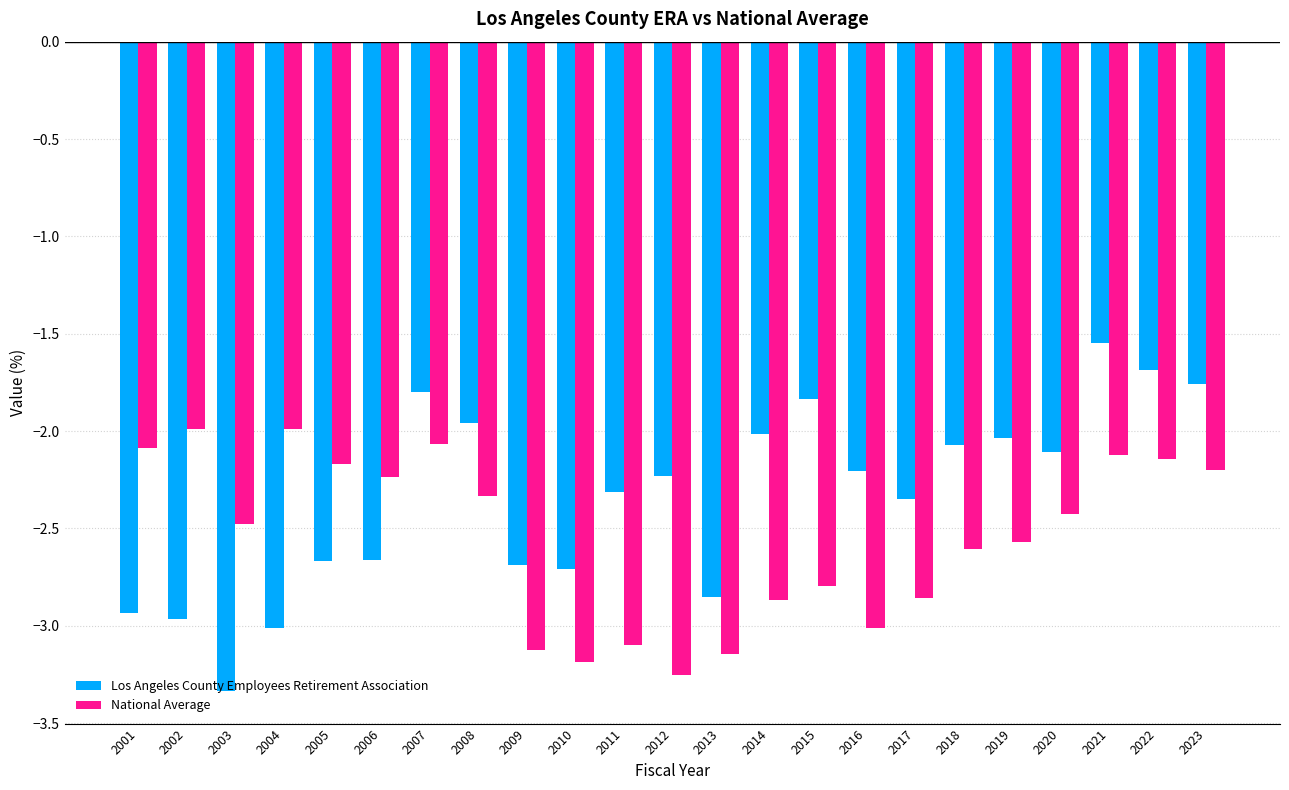

At which category does the chart reach its peak across all series?

2021